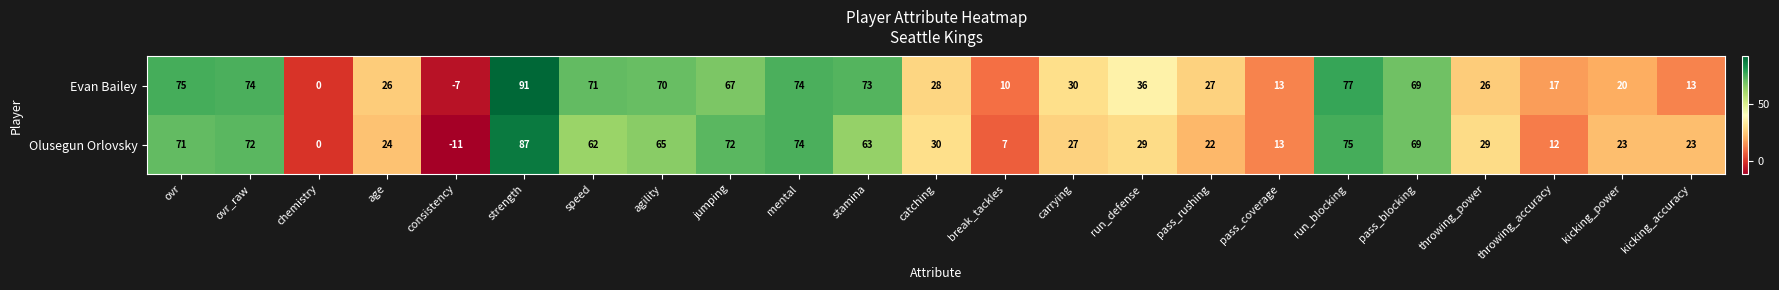

How many data points in Olusegun Orlovsky are less than 29?

10